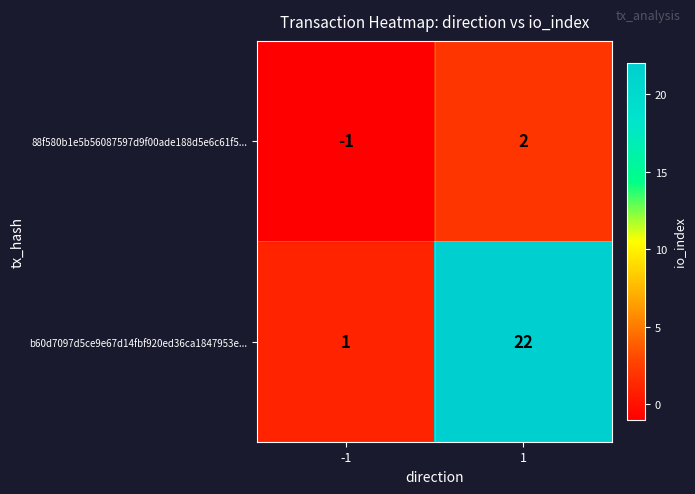

Reading left to right, list all the values displayed in this chart.

88f580b1e5b56087597d9f00ade188d5e6c61f5...: -1	2
b60d7097d5ce9e67d14fbf920ed36ca1847953e...: 1	22